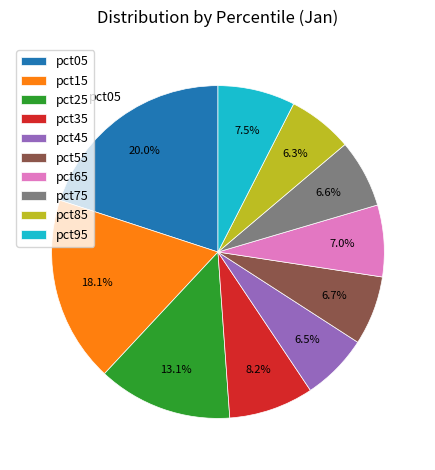

Does pct35 account for over 50% of the chart?

No